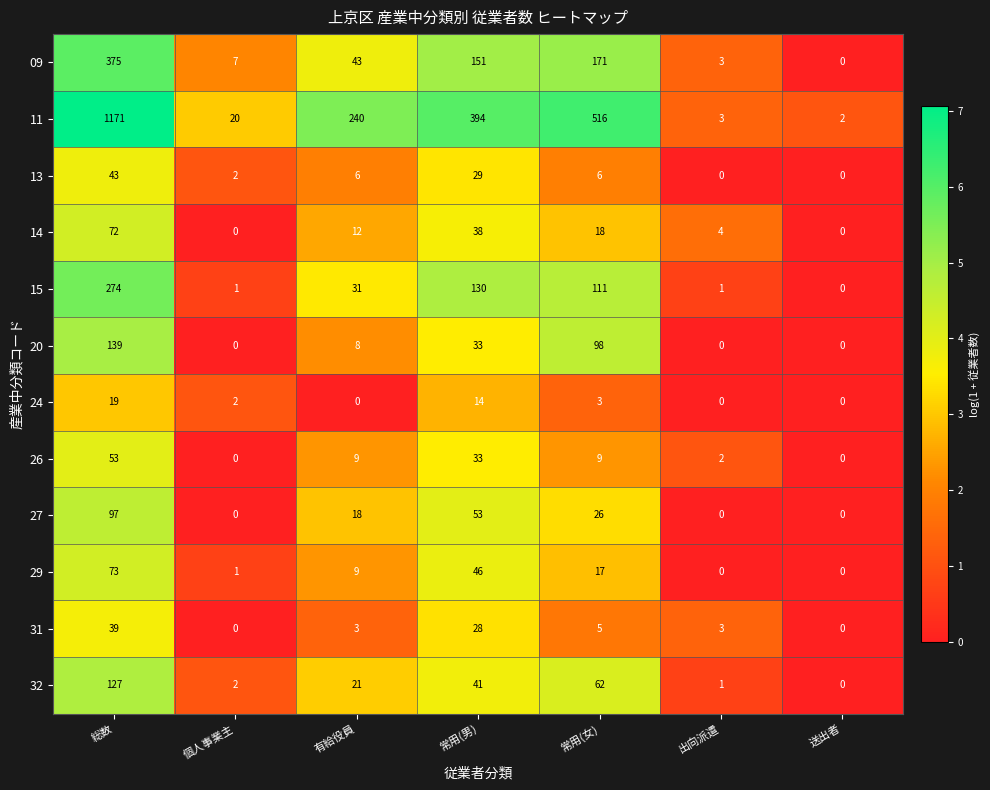

What is the difference between the highest and lowest values at 総数?

1152